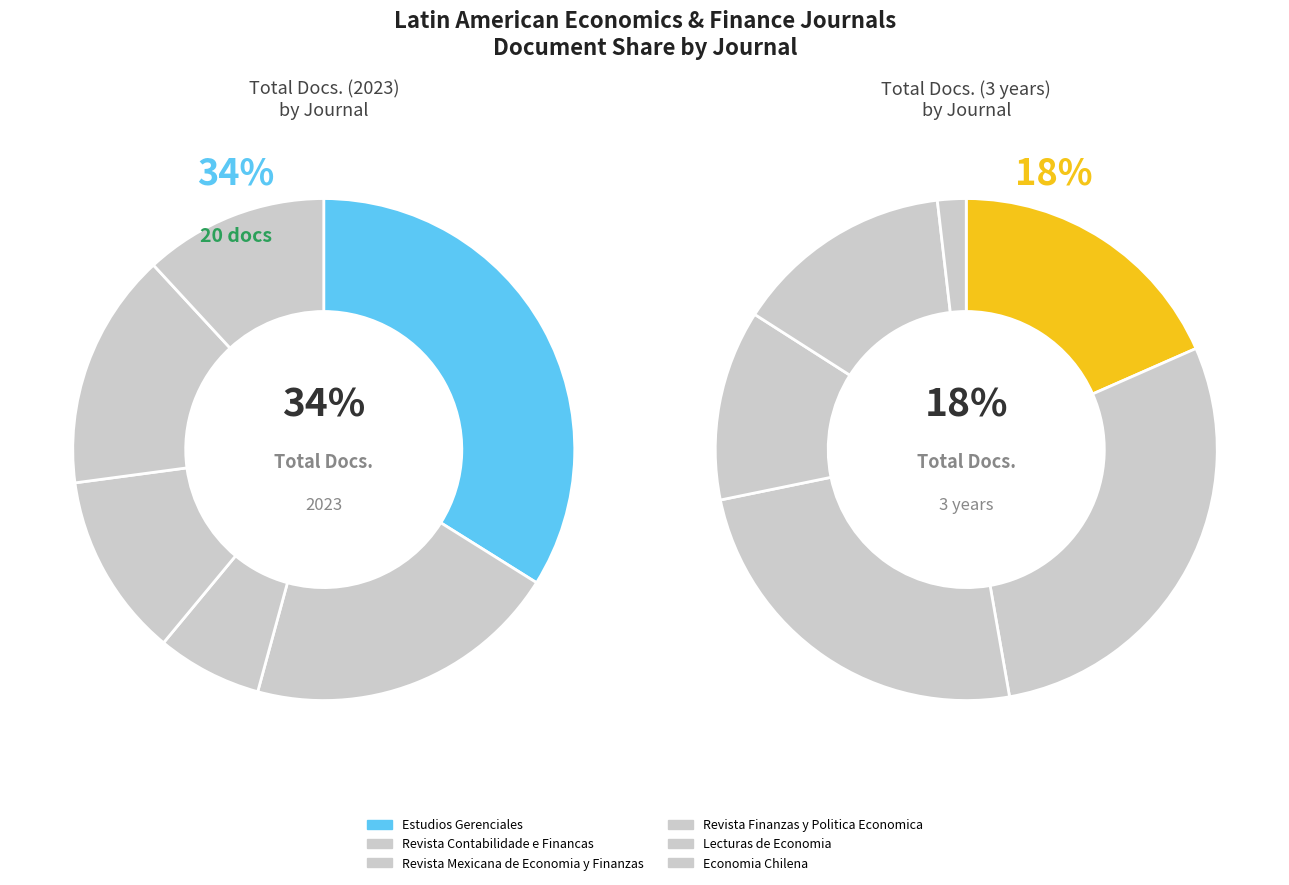

Does Revista Mexicana de Economia y Finanzas represent more than half of the total?

No